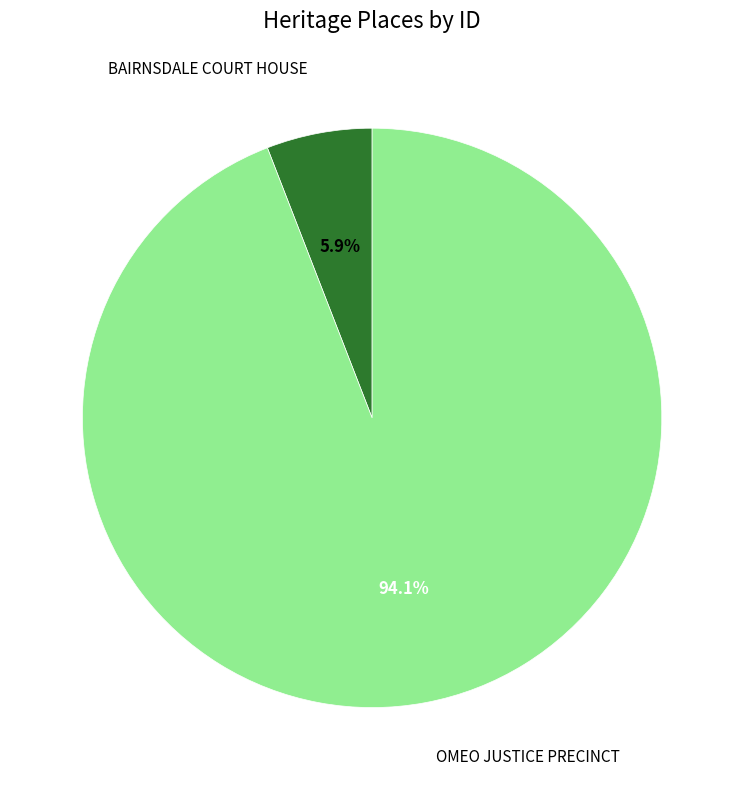

Is there a majority slice in this chart?

Yes